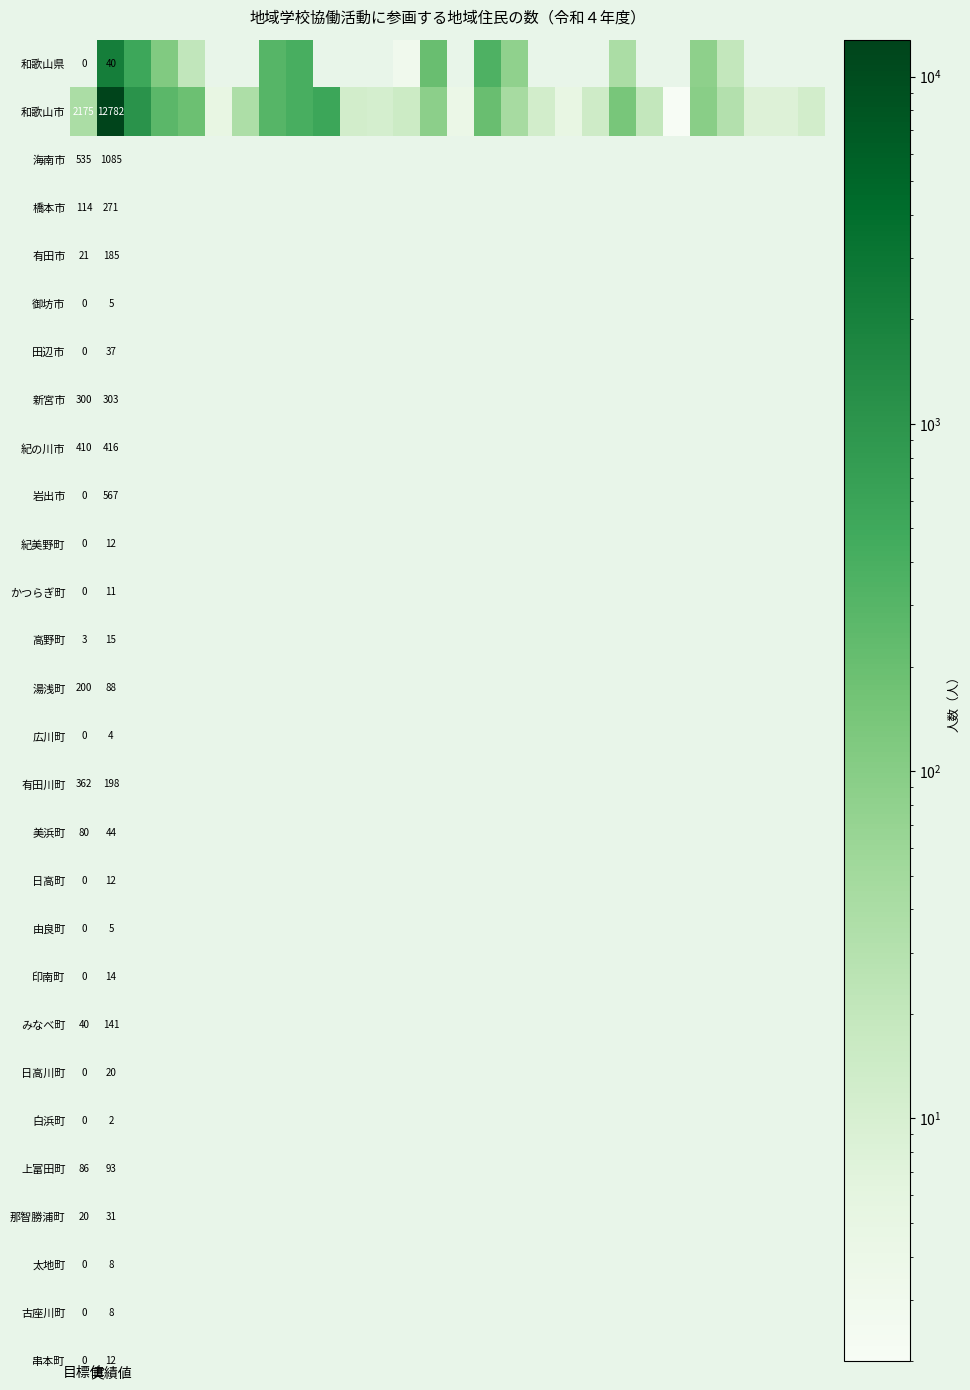

What is the spread (max minus min) of values at 8?

6